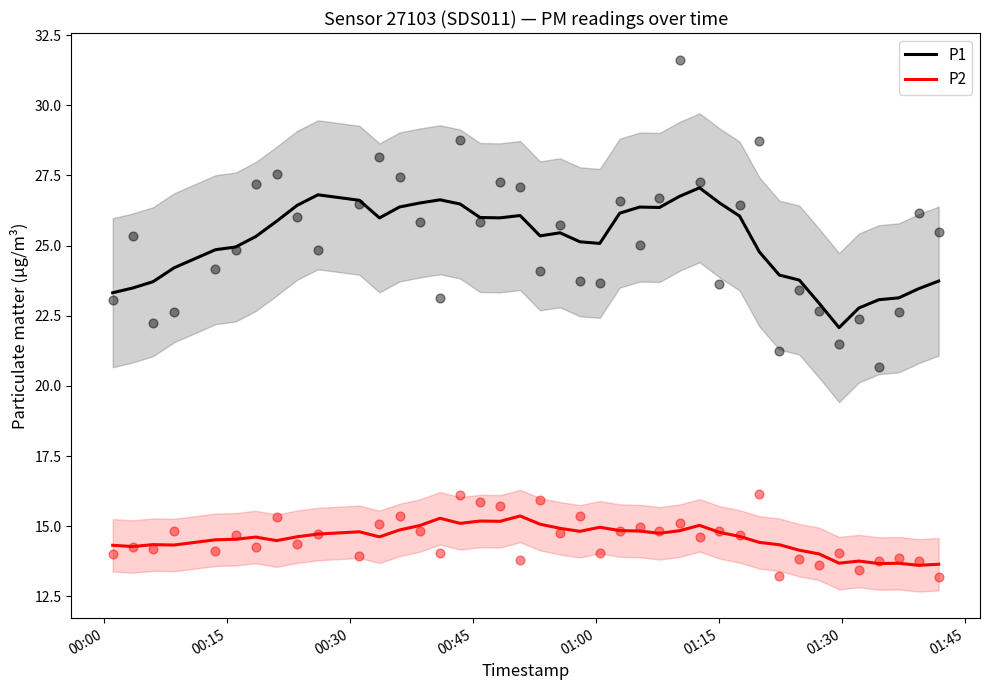

What is the lowest value of the P1 series?

22.1